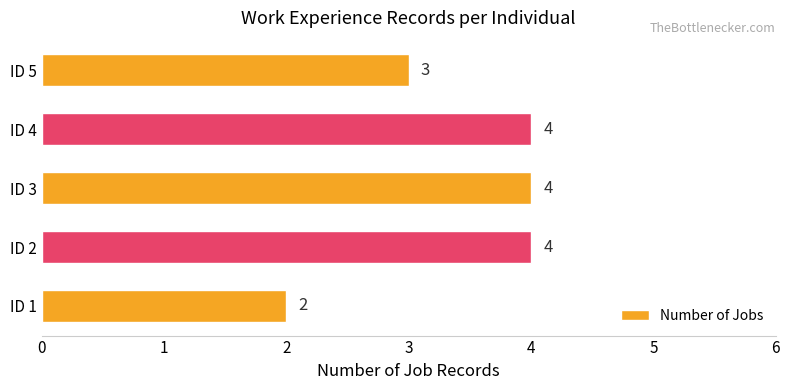

What is the sum of all values?

17